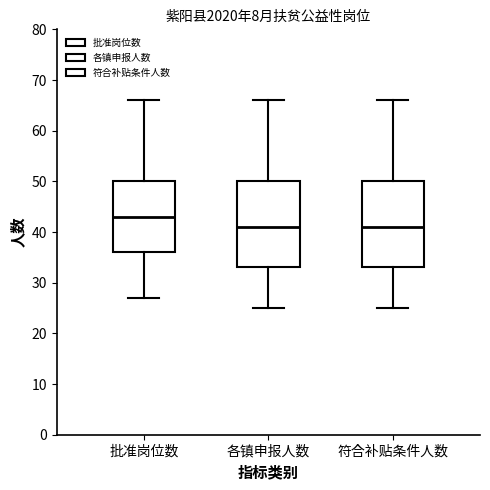

Reading left to right, transcribe this box plot: for each box, give where its median line is, the range the box spans, and where its two whiskers end, as read against the y-axis. The values are not printed on the chart, so give them approximately, as read against the axis.

批准岗位数: median 43, box 36 to 50, whiskers 27 to 66
各镇申报人数: median 41, box 33 to 50, whiskers 25 to 66
符合补贴条件人数: median 41, box 33 to 50, whiskers 25 to 66